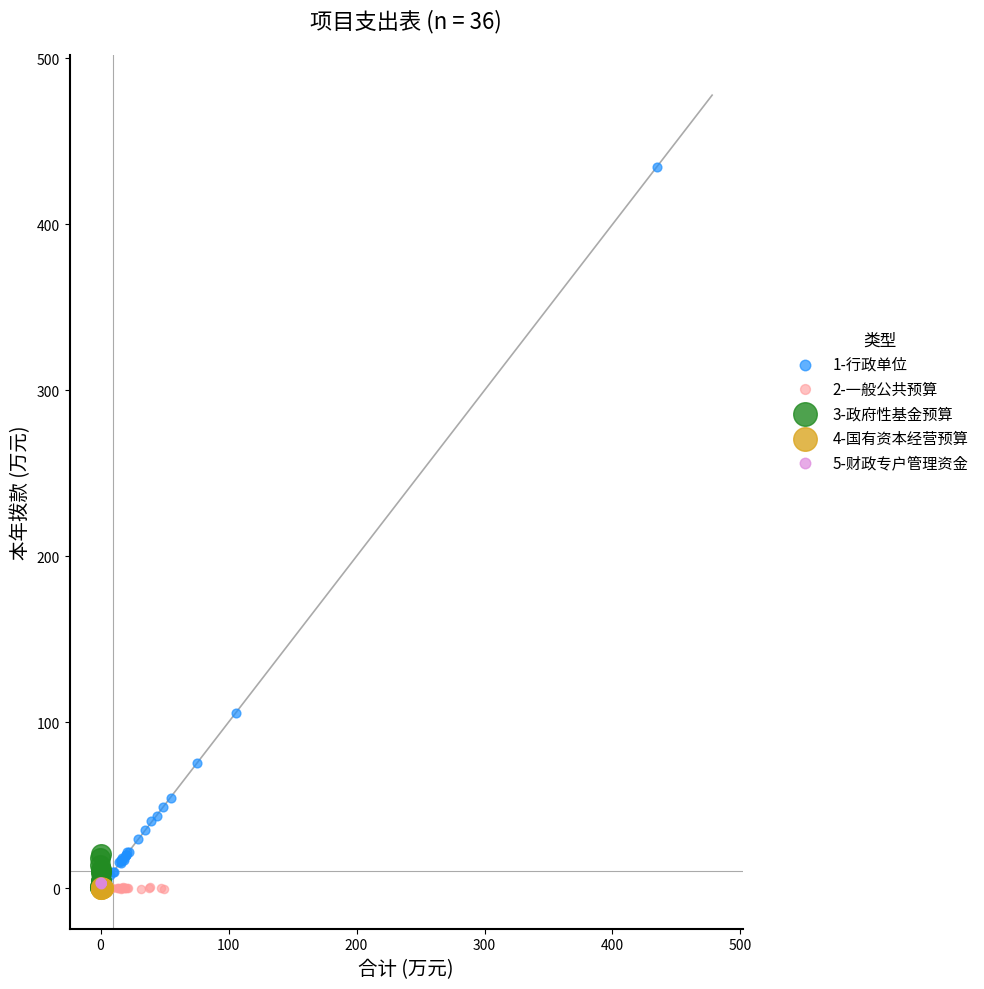

Which series has the widest spread of Y values?

1-行政单位